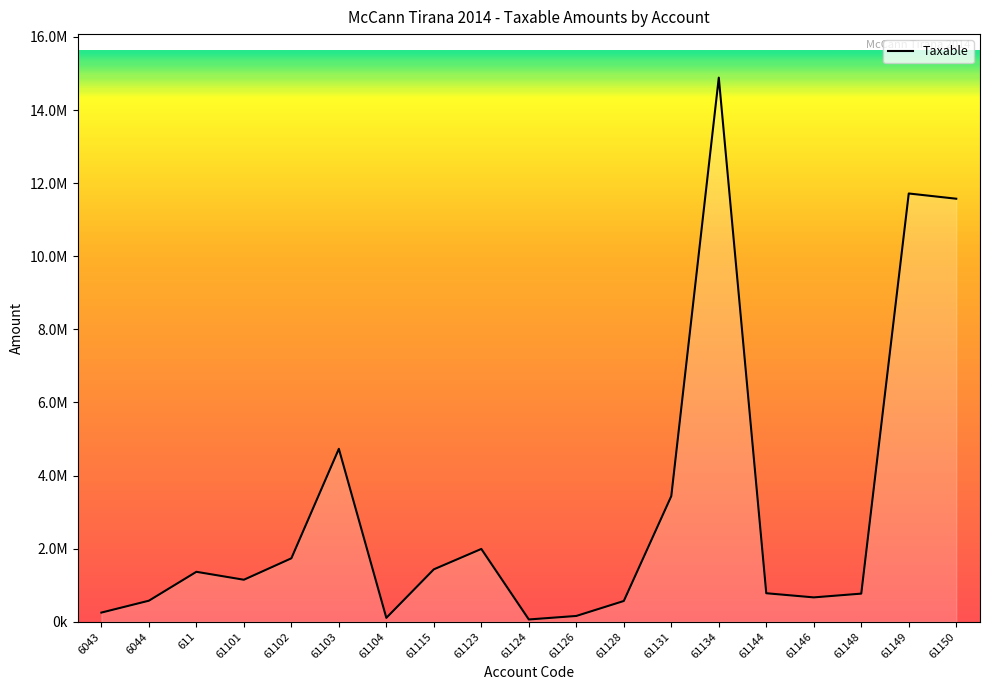

Rank the categories by value from lowest to highest.

61124, 61104, 61126, 6043, 61128, 6044, 61146, 61148, 61144, 61101, 611, 61115, 61102, 61123, 61131, 61103, 61150, 61149, 61134